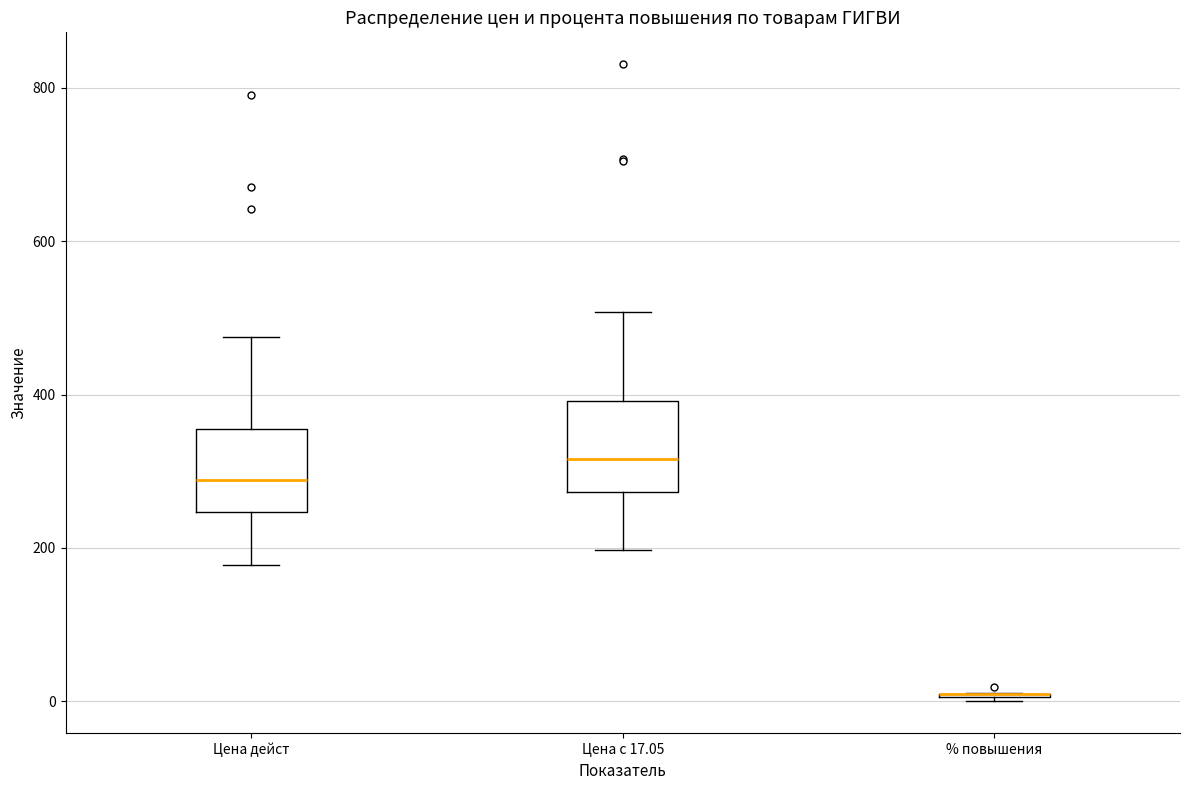

Where is the upper edge of the box for Цена с 17.05 on the y-axis? The values are not printed on the chart, so give them approximately, as read against the axis.

400